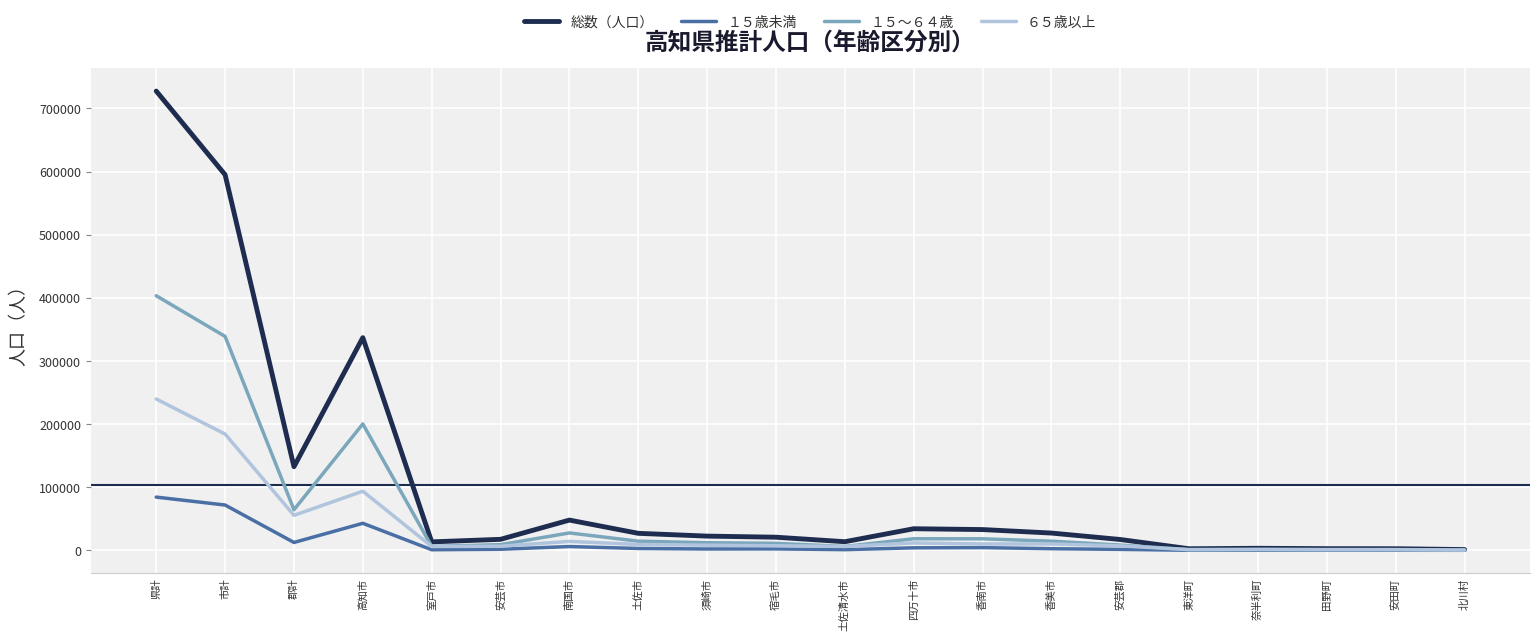

True or false: ６５歳以上 has a value of 10176 at 香美市.

True